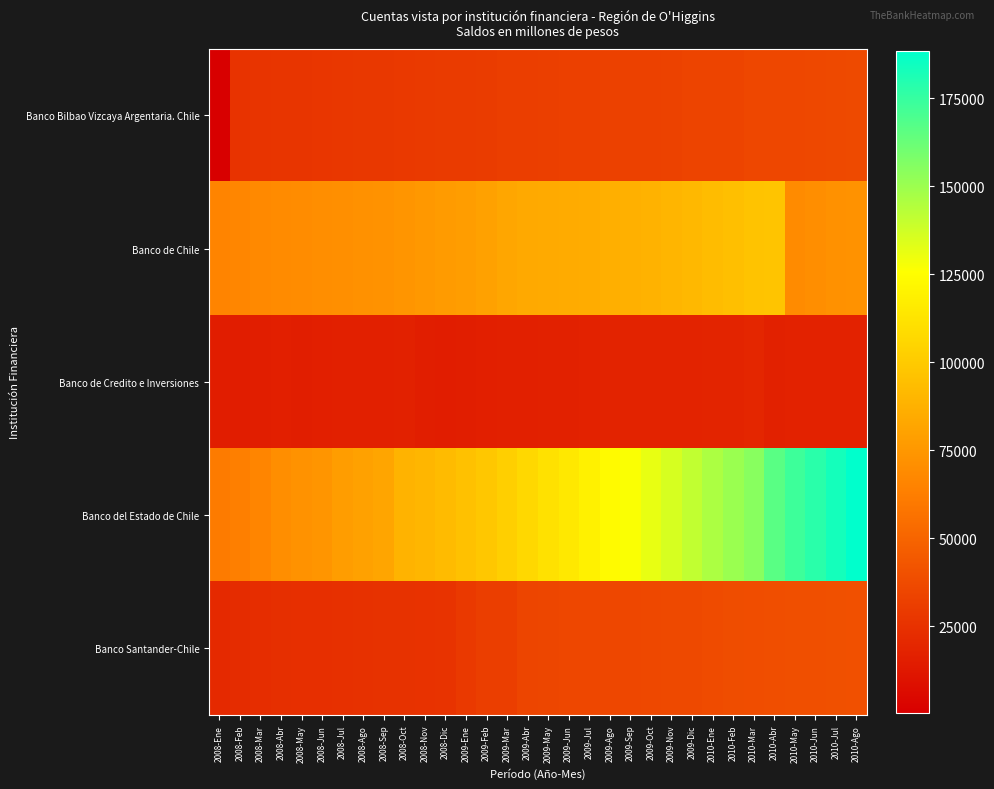

Which series changed the most between 2008-Sep and 2008-Dic?

Banco del Estado de Chile